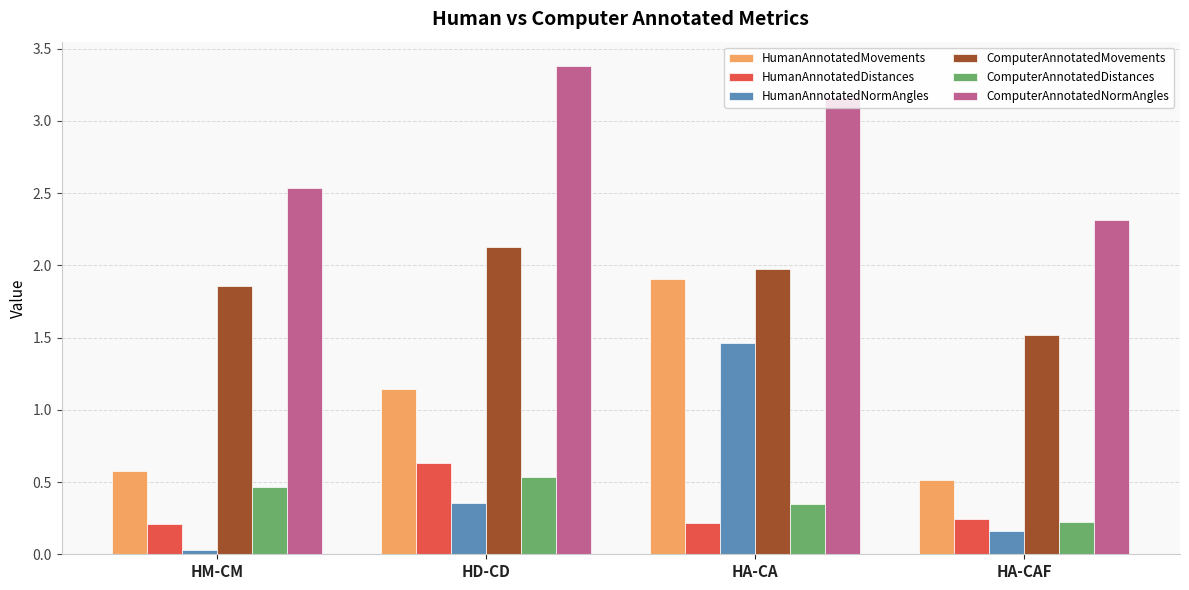

How many distinct data groups are displayed?

6